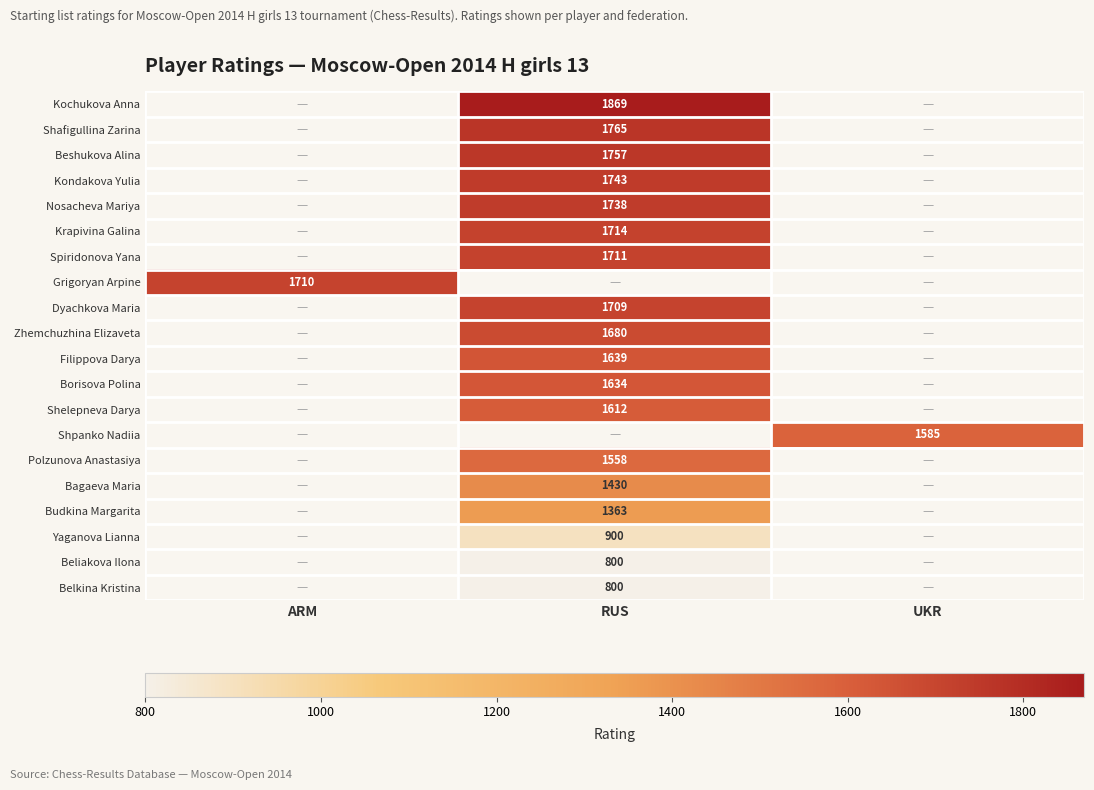

The Borisova Polina series shows 1634 at RUS. True or false?

True